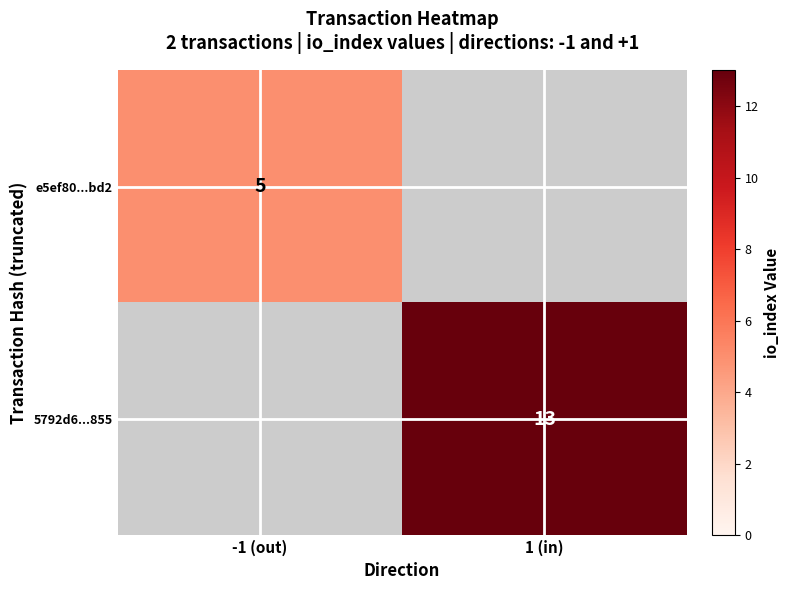

Is it true that e5ef80...bd2 equals 7.8 at -1 (out)?

False